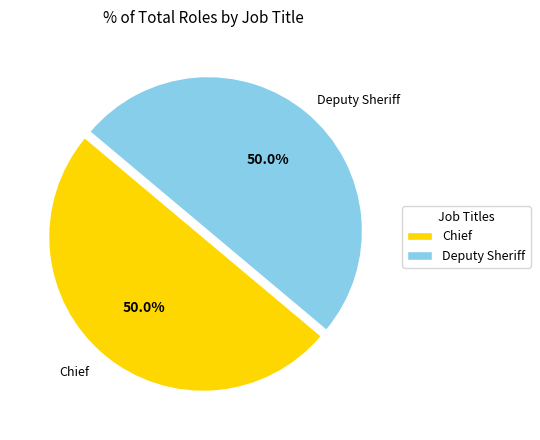

What is the total percentage of Chief and Deputy Sheriff?

100.0%